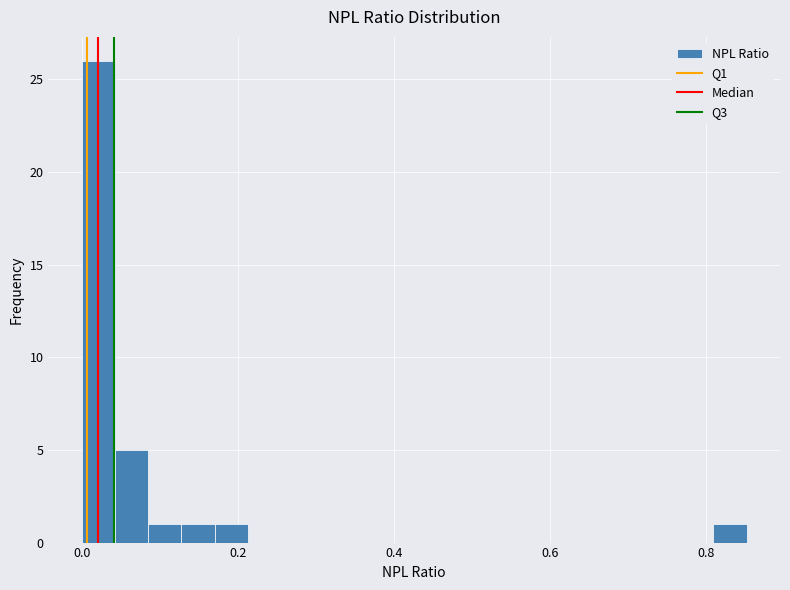

Read against the x-axis, roughly where is the centre of the tallest bar?

0.02